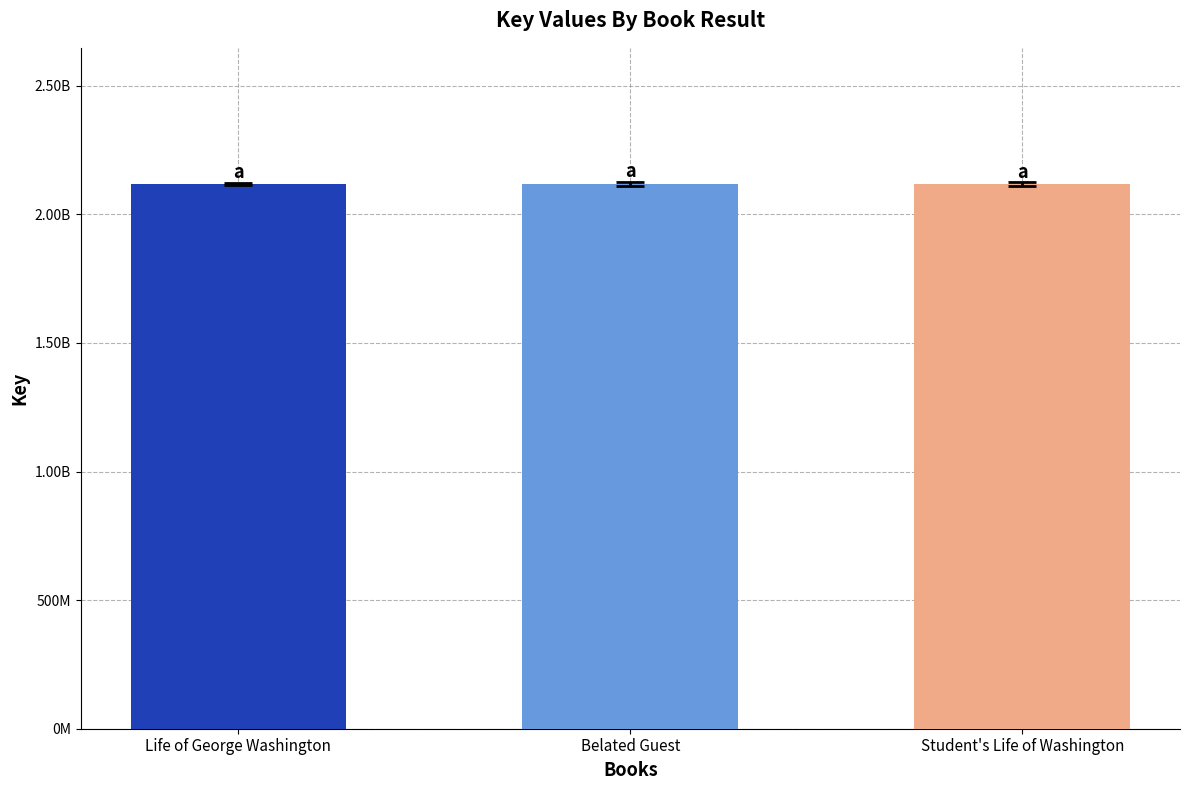

The chart shows a value of 424343885 at Life of George Washington. True or false?

False